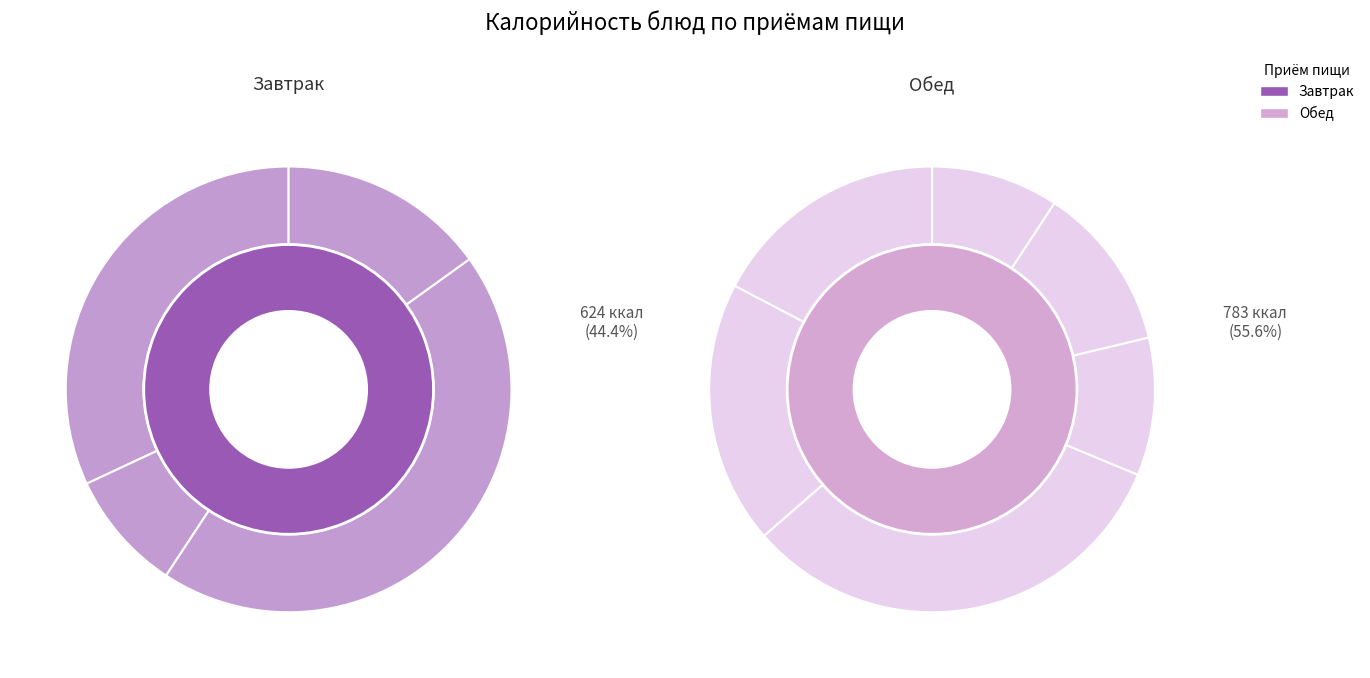

To the nearest percent, what percentage of the pie is Чай с лимоном?

4%